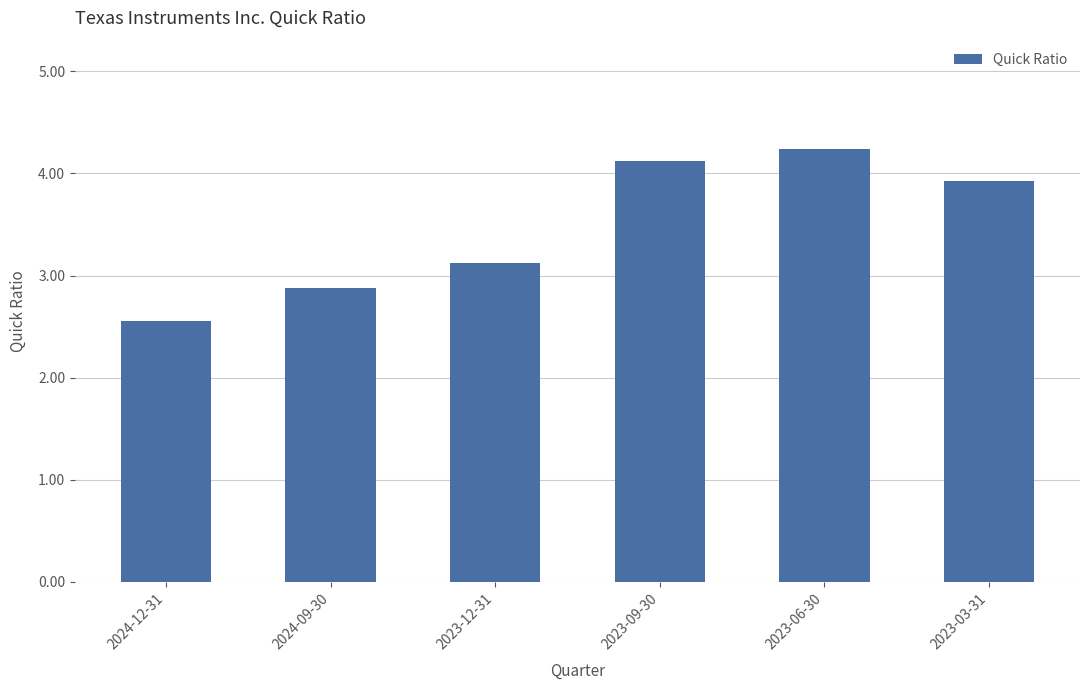

What is the greatest value displayed?

4.2